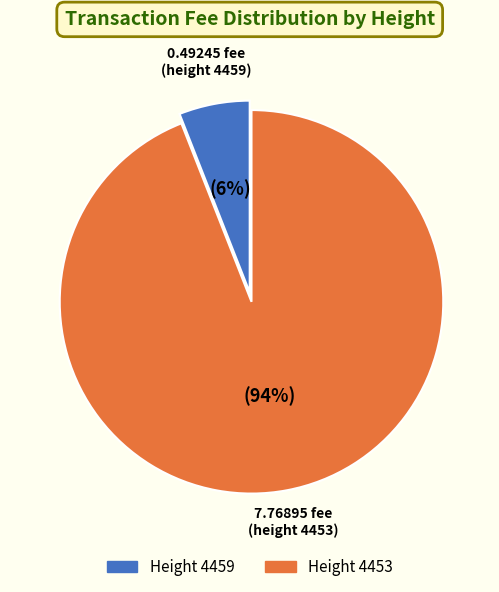

Which has a higher value, Height 4459 or Height 4453?

Height 4453